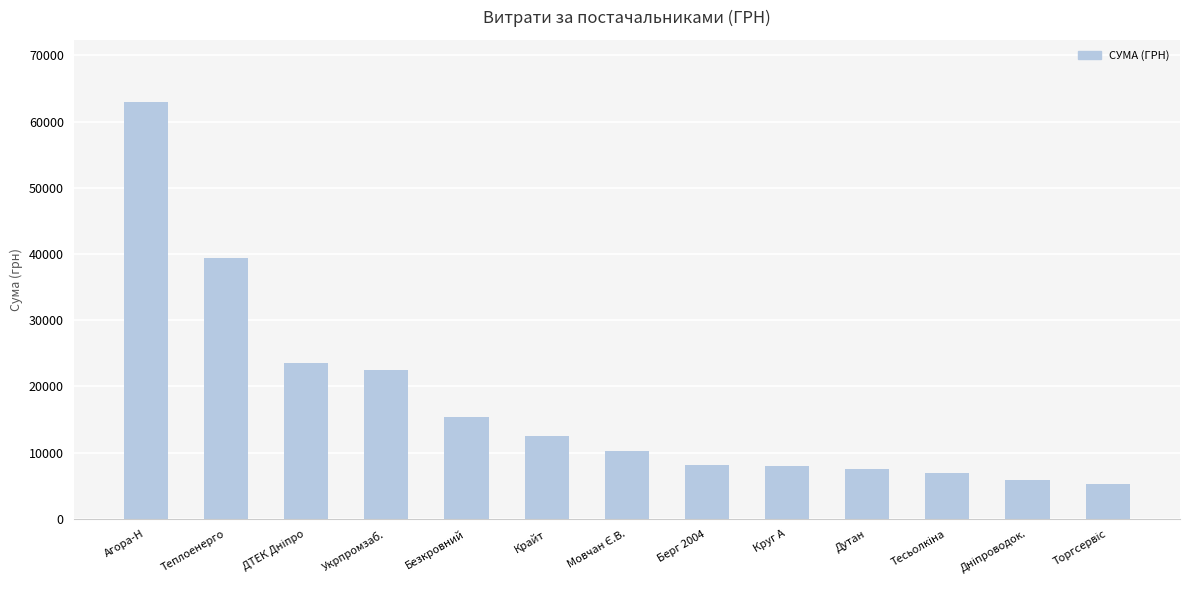

What is the value of the 3rd bar from the left?

23517.0